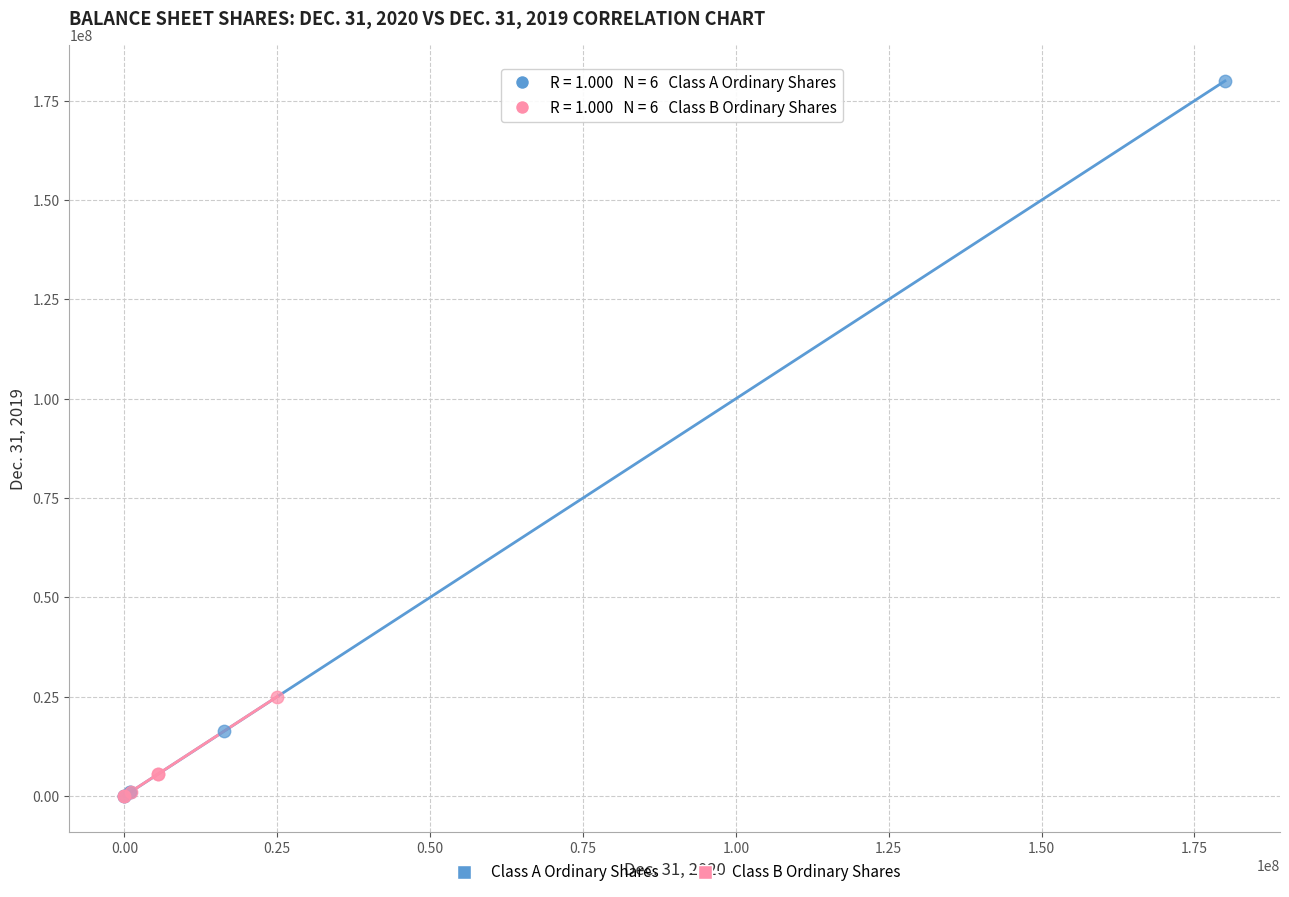

Which series reaches the maximum Y coordinate?

Class A Ordinary Shares